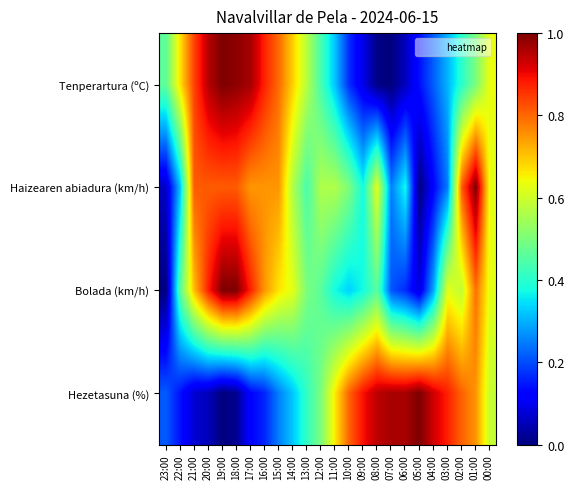

Which series has the widest spread of values?

Tenperartura (ºC)